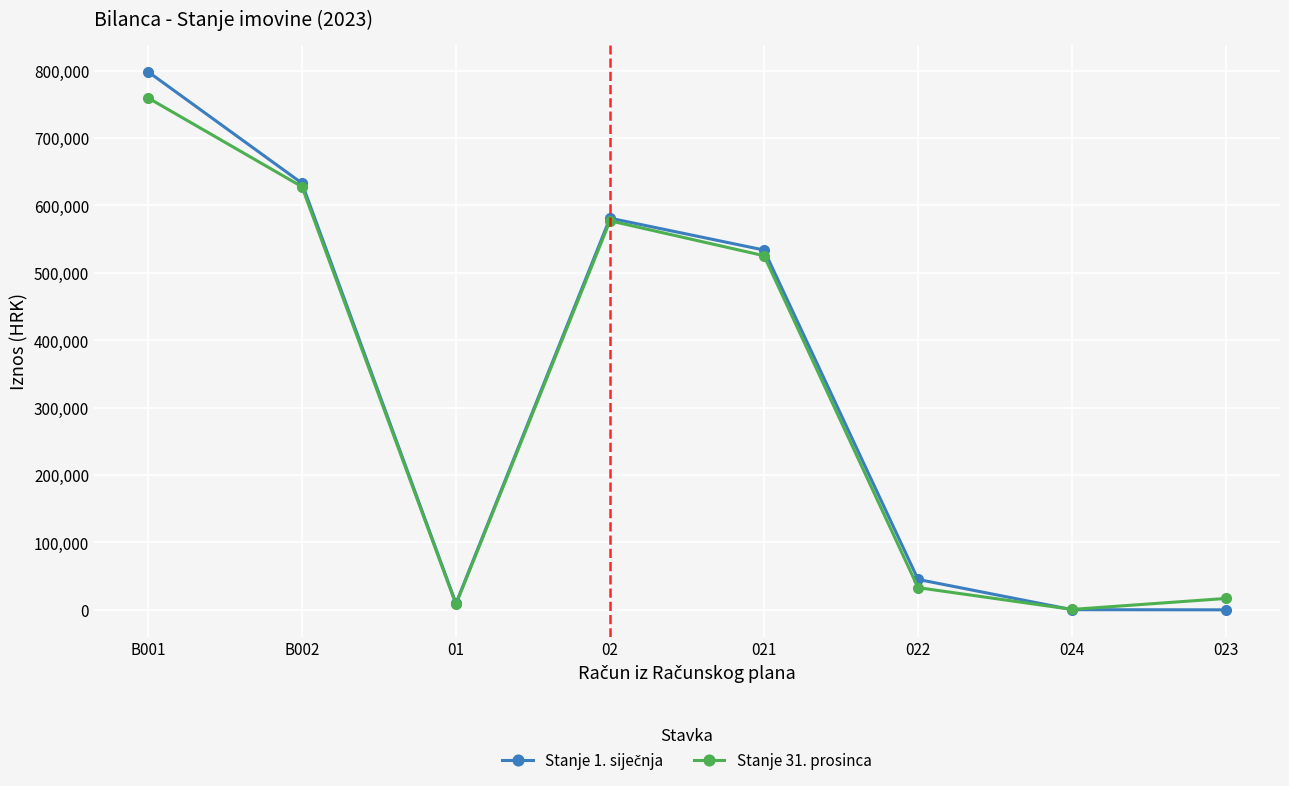

What is the maximum value for Stanje 31. prosinca?

759594.4